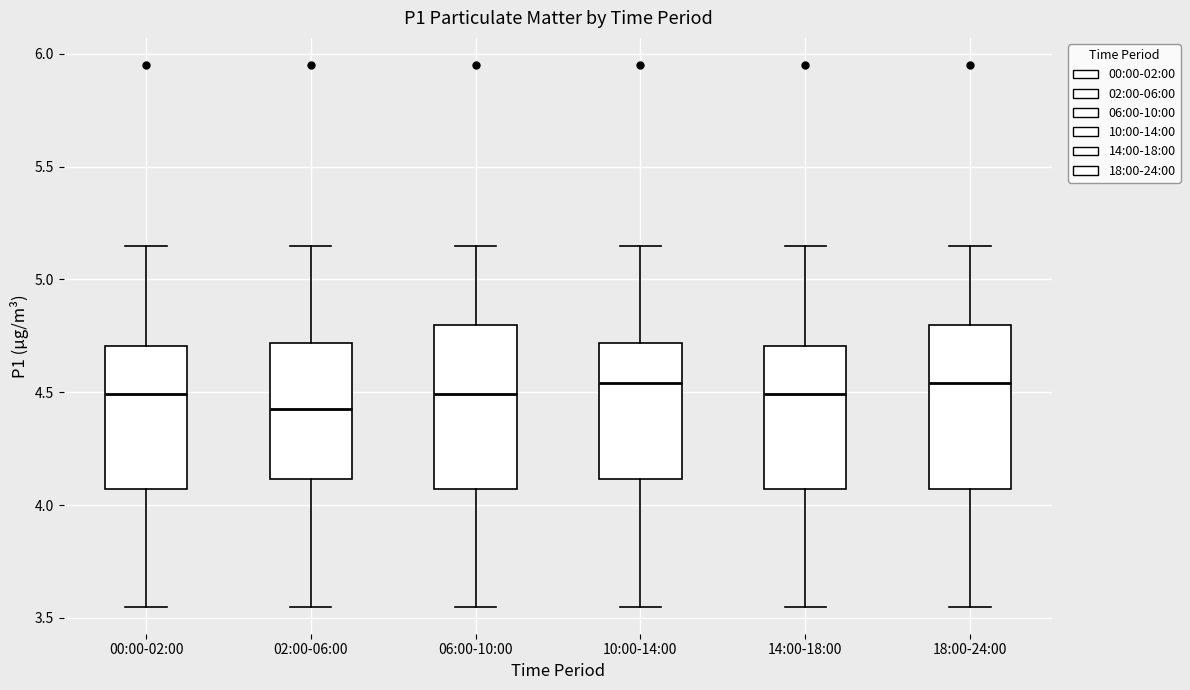

Reading left to right, transcribe this box plot: for each box, give where its median line is, the range the box spans, and where its two whiskers end, as read against the y-axis. The values are not printed on the chart, so give them approximately, as read against the axis.

00:00-02:00: median 4.50, box 4.05 to 4.70, whiskers 3.55 to 5.15
02:00-06:00: median 4.45, box 4.10 to 4.70, whiskers 3.55 to 5.15
06:00-10:00: median 4.50, box 4.05 to 4.80, whiskers 3.55 to 5.15
10:00-14:00: median 4.55, box 4.10 to 4.70, whiskers 3.55 to 5.15
14:00-18:00: median 4.50, box 4.05 to 4.70, whiskers 3.55 to 5.15
18:00-24:00: median 4.55, box 4.05 to 4.80, whiskers 3.55 to 5.15